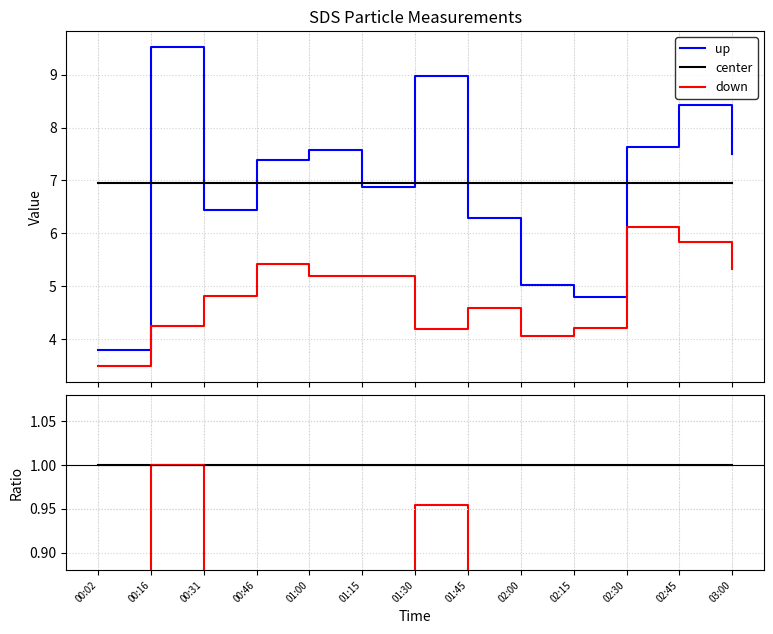

What value does the center series have at 00:16?

1.0